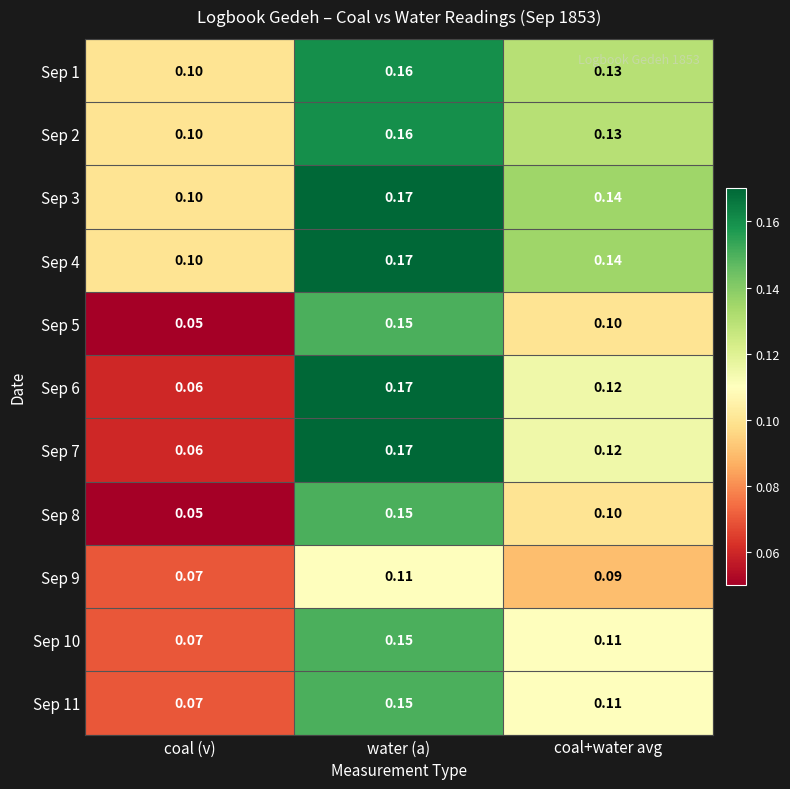

Is the value of Sep 1 at water (a) greater than the value of Sep 11 at coal (v)?

Yes